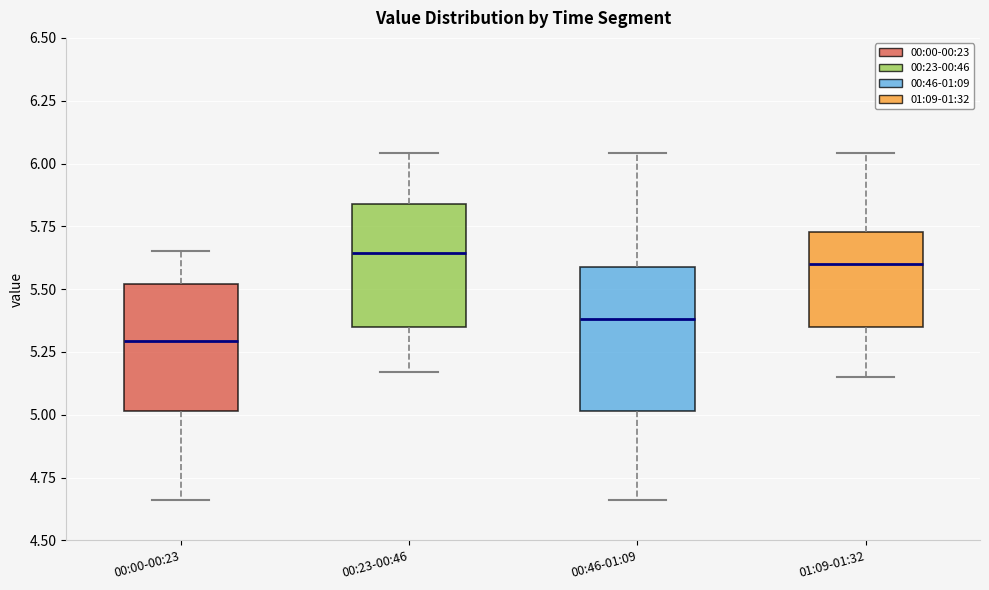

Reading left to right, transcribe this box plot: for each box, give where its median line is, the range the box spans, and where its two whiskers end, as read against the y-axis. The values are not printed on the chart, so give them approximately, as read against the axis.

00:00-00:23: median 5.30, box 5.00 to 5.50, whiskers 4.65 to 5.65
00:23-00:46: median 5.65, box 5.35 to 5.85, whiskers 5.15 to 6.05
00:46-01:09: median 5.40, box 5.00 to 5.60, whiskers 4.65 to 6.05
01:09-01:32: median 5.60, box 5.35 to 5.75, whiskers 5.15 to 6.05